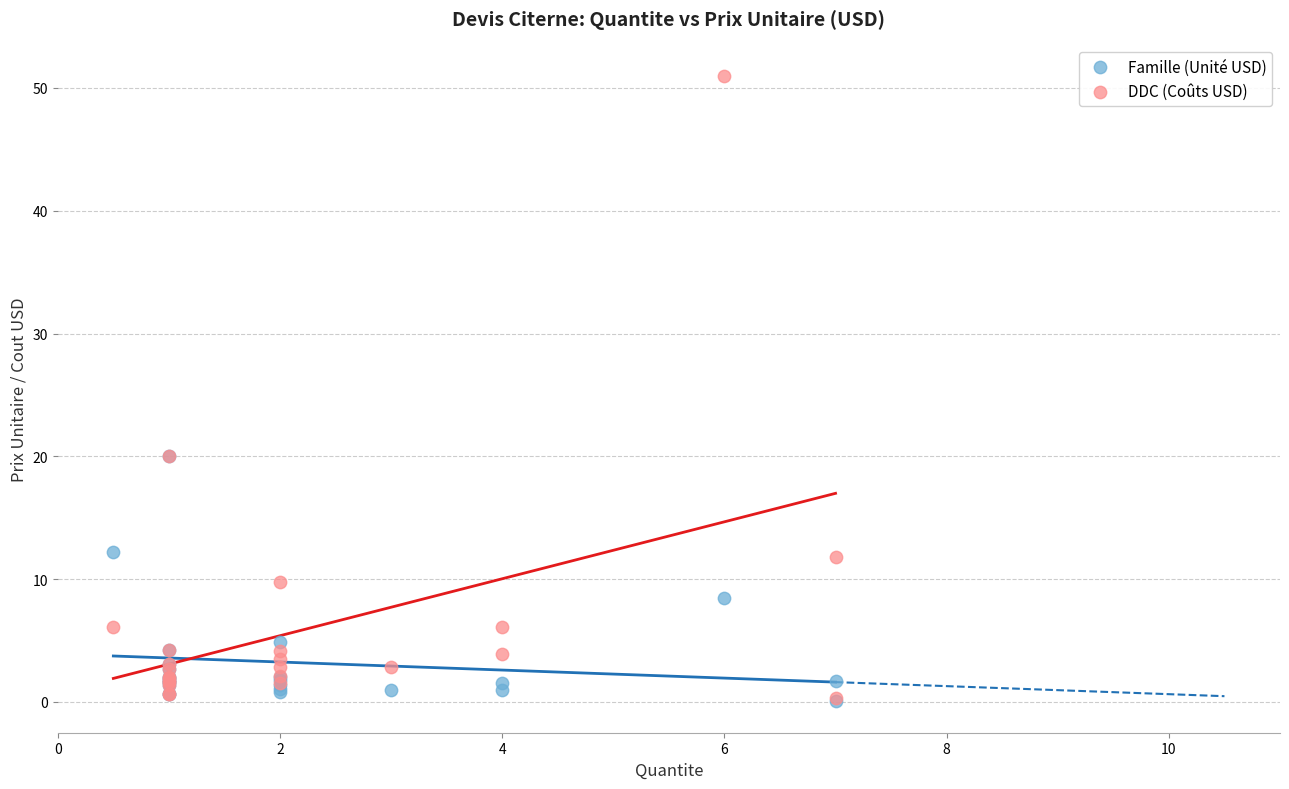

Which series reaches the maximum Y coordinate?

DDC (Coûts USD)